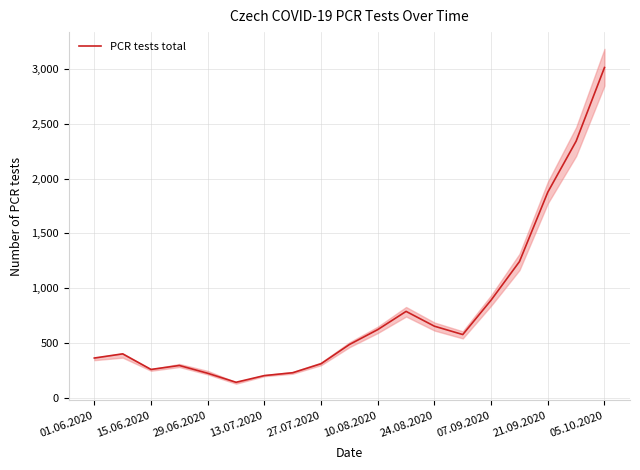

Which category has the highest value in the PCR tests total series?

05.10.2020